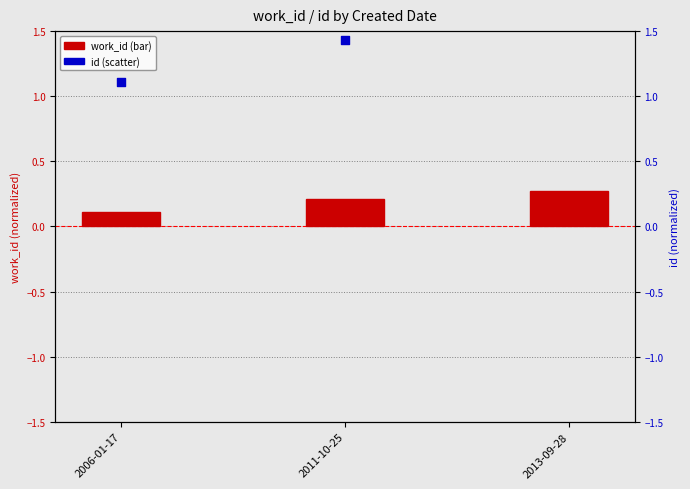

What are all the series names shown in the legend?

work_id, id